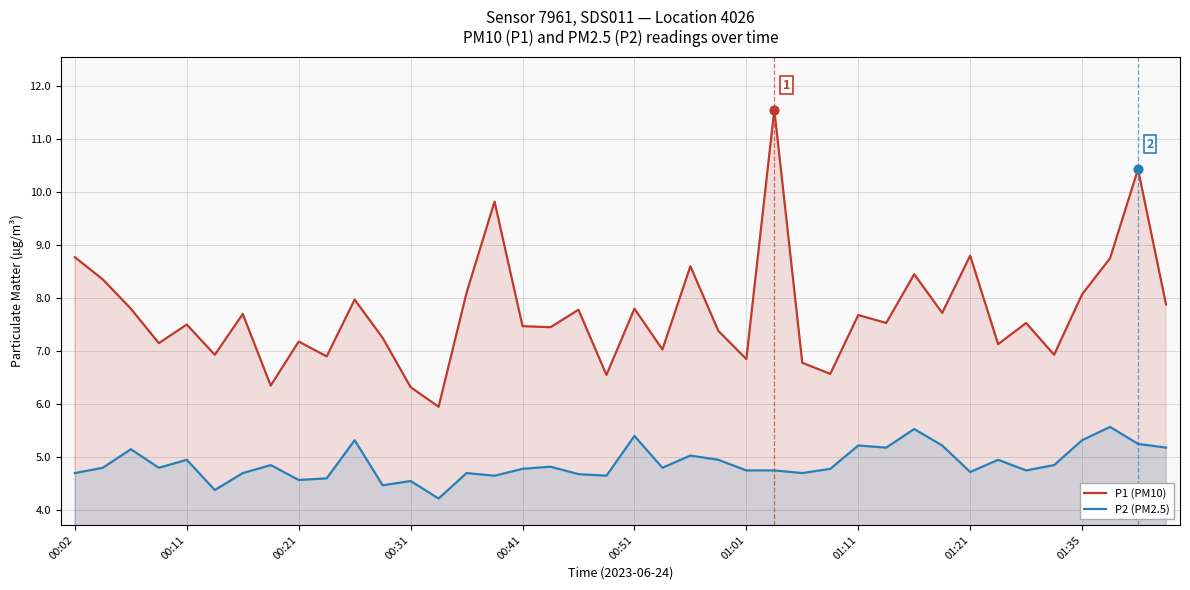

At which category is the sum across all series the highest?

25